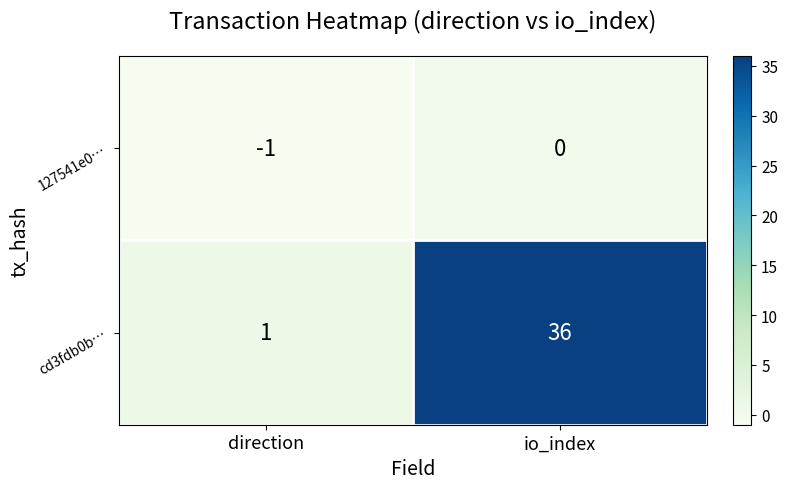

How many categories are shown in the chart?

2